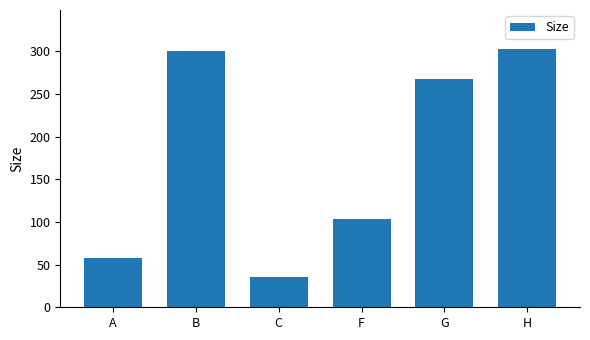

Between F and G, which is larger?

G